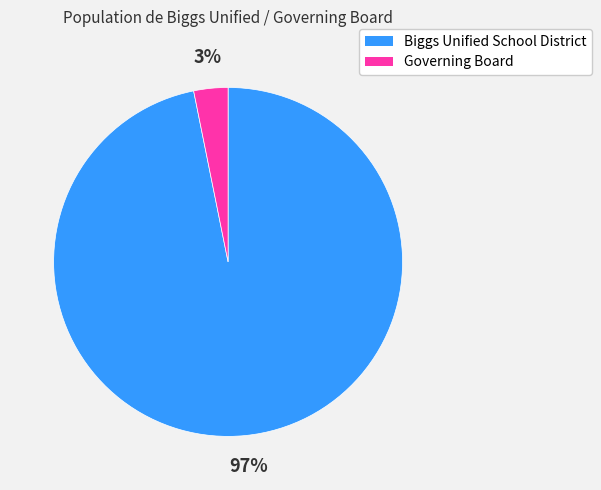

Does any single category account for the majority?

Yes